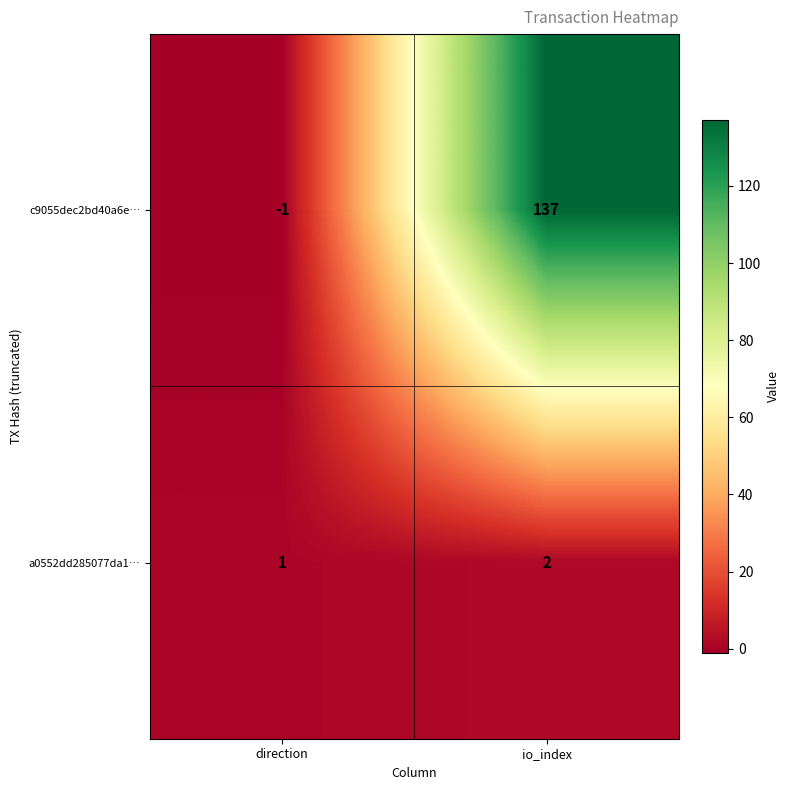

Where is c9055dec2bd40a6e… nearest to the value 68?

direction